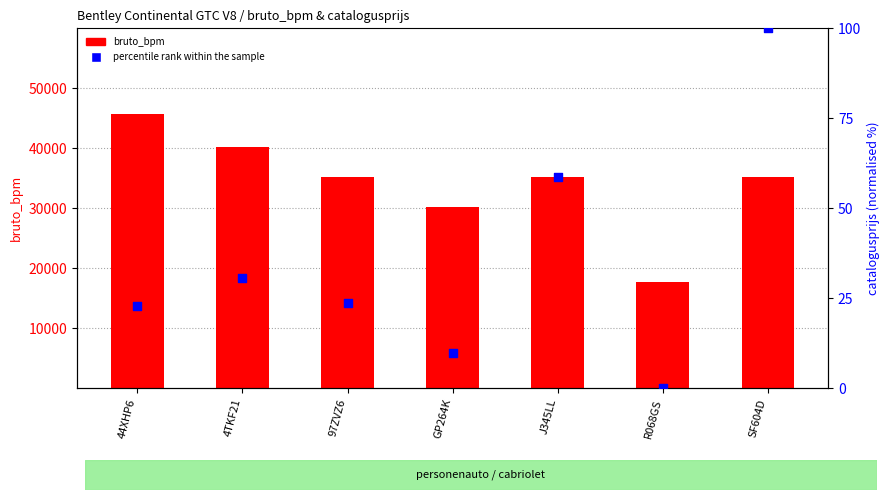

Which series has the widest spread of Y values?

bruto_bpm